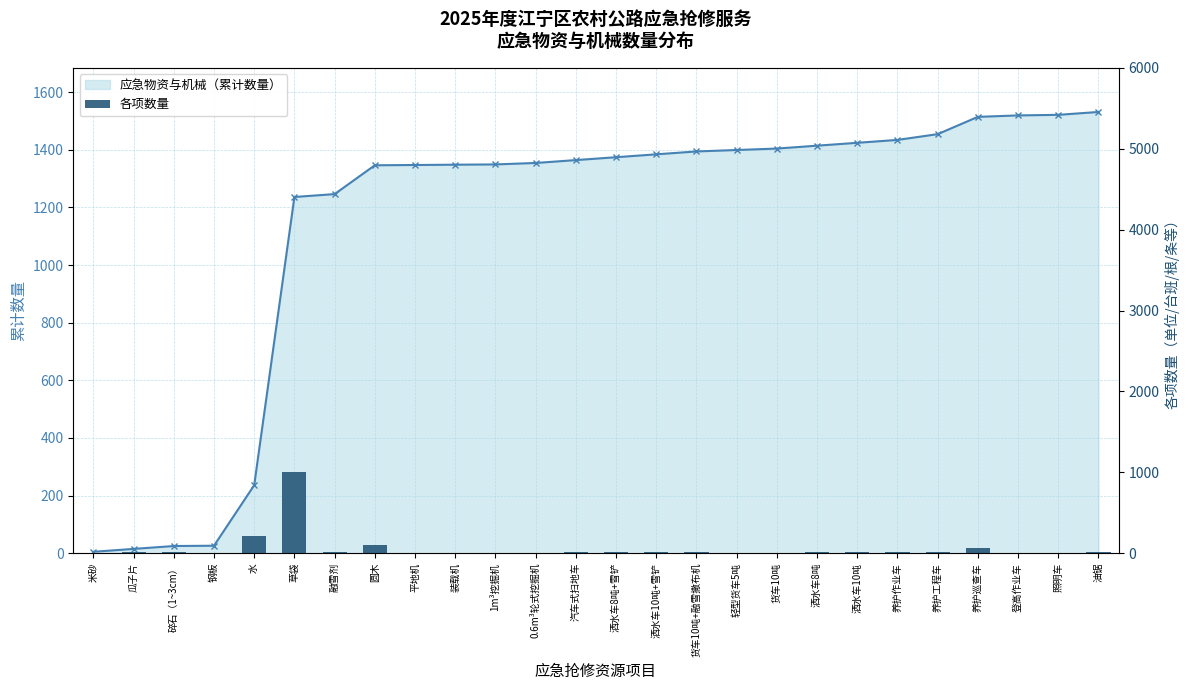

What are all the series names shown in the legend?

应急物资与机械（累计数量）, 各项数量